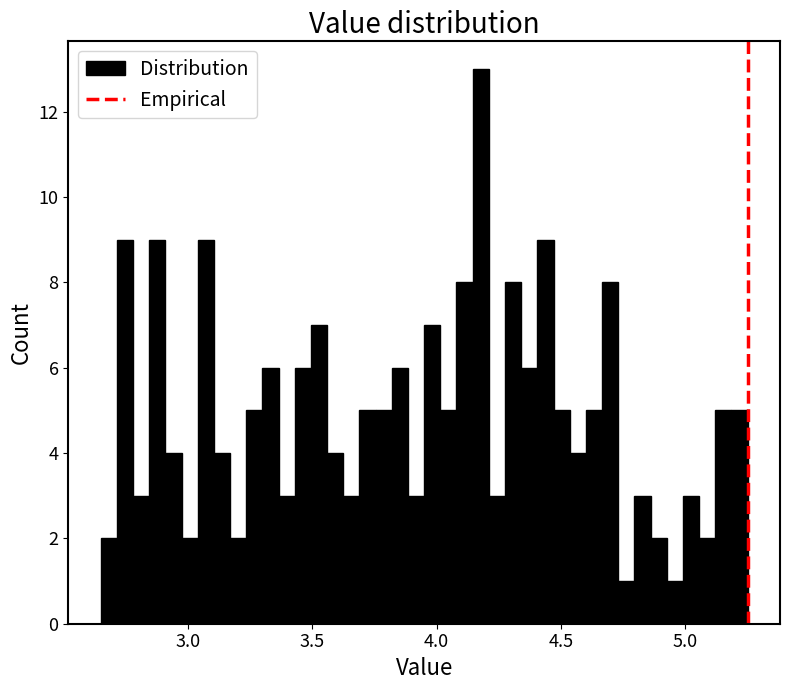

Around what value on the x-axis is the tallest bar? Give the approximate position of its centre, as read against the axis.

4.20